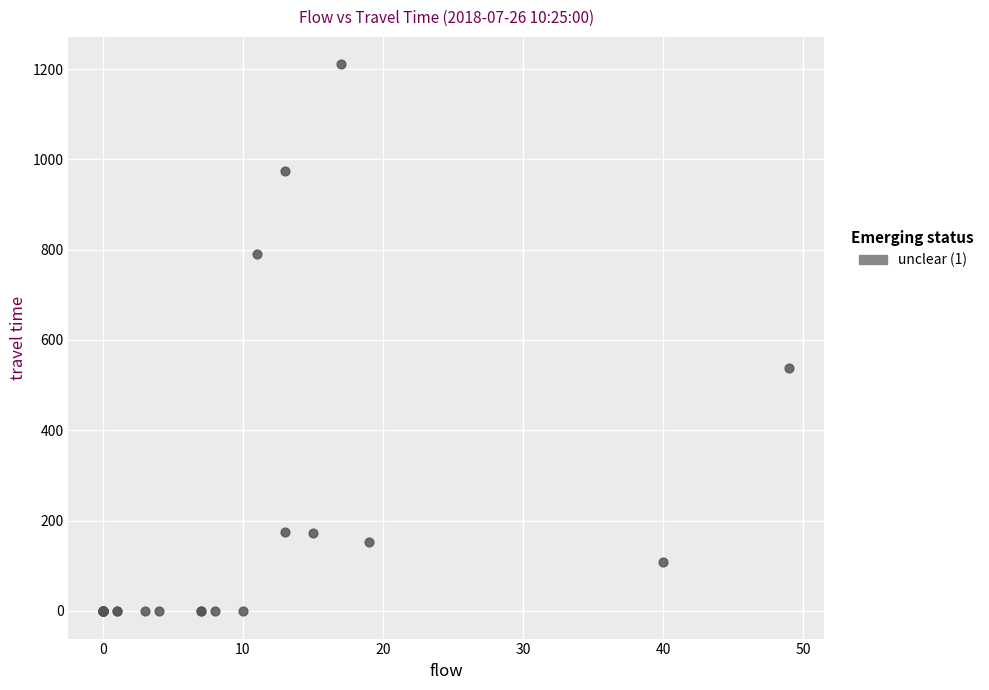

What Y value in the scatter plot is closest to 605?

537